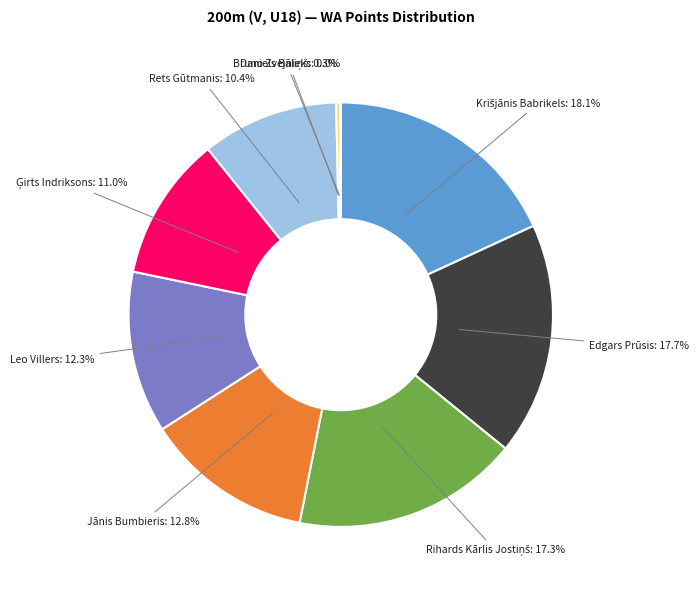

To the nearest percent, what is the average slice percentage?

11%